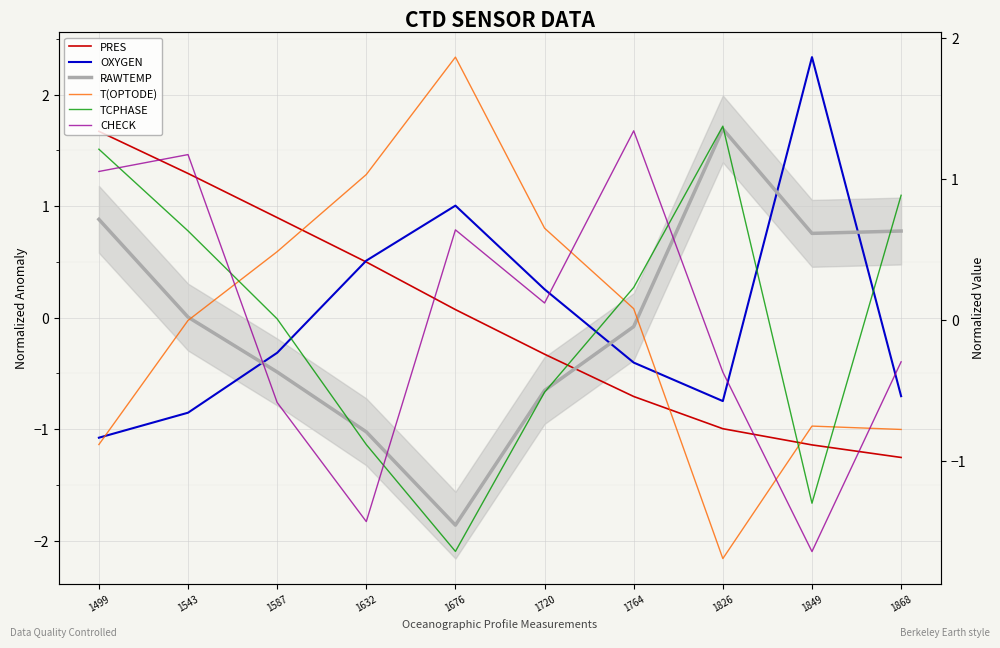

What is the maximum value for T(OPTODE)?

1.9